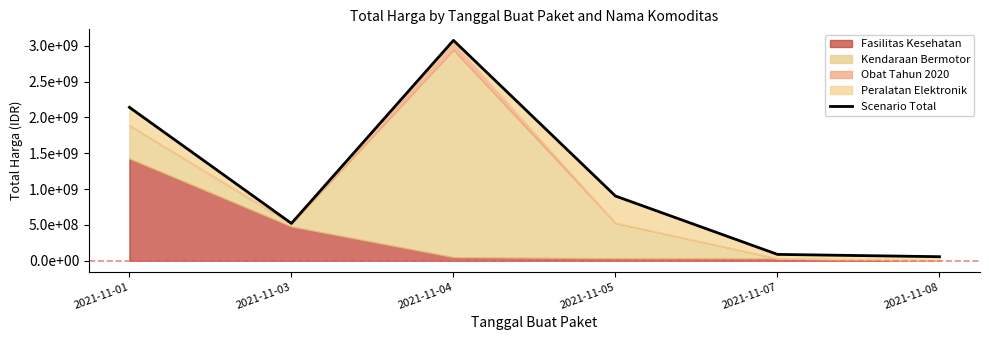

List the labels in order of value, largest first.

2021-11-04, 2021-11-01, 2021-11-05, 2021-11-03, 2021-11-07, 2021-11-08